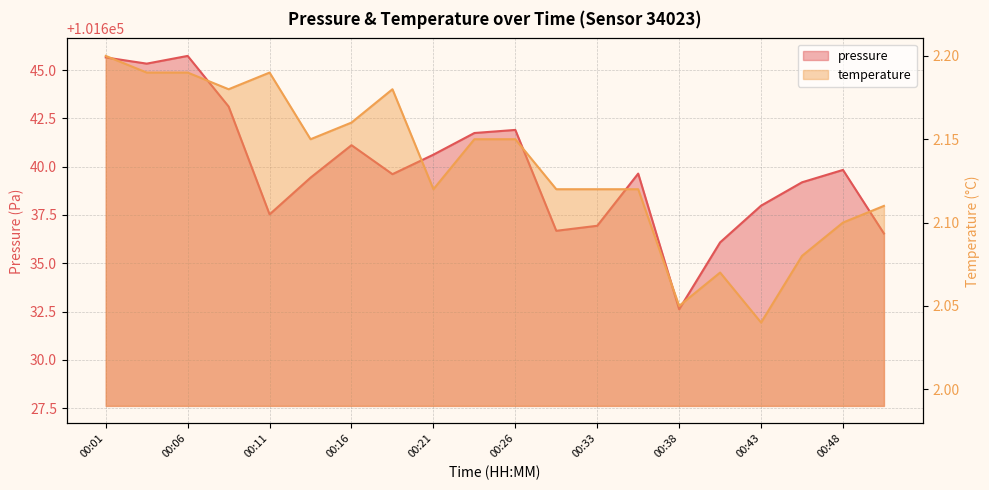

At which category does pressure reach its first local peak?

00:06